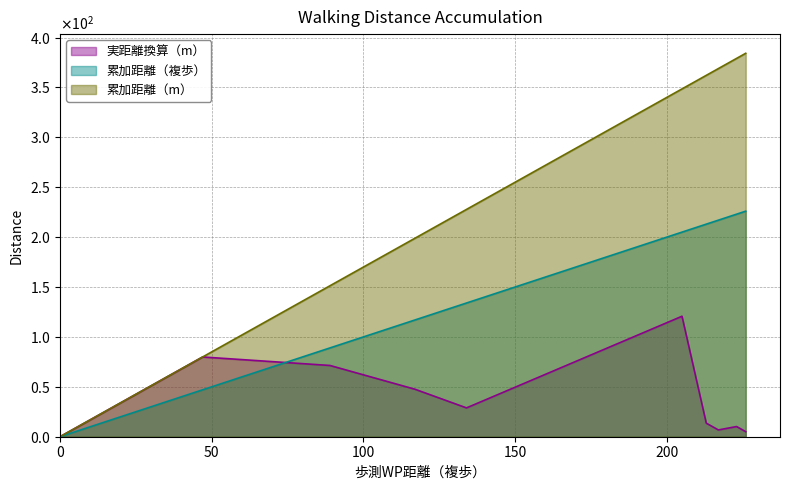

List the series in order of their overall mean, lowest first.

実距離換算（m）, 累加距離（複歩）, 累加距離（m）